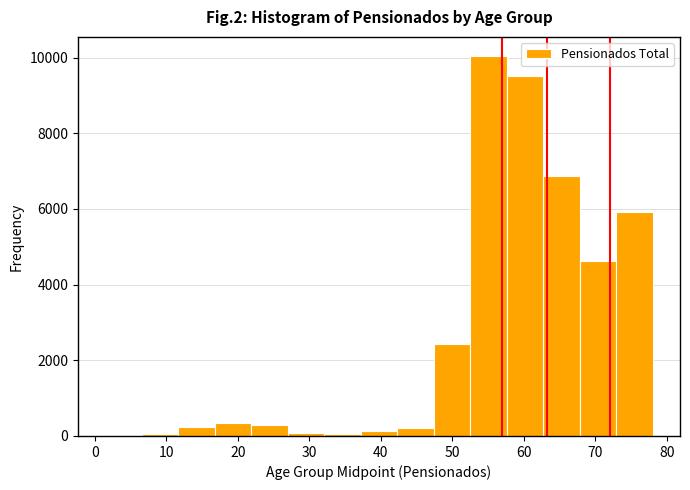

Reading left to right, list every bar in this chart as the range it spans on the x-axis followed by its height. Neither the bar edges nor the heights are printed on the chart, so give them approximately, as read against the axes.

1.5 to 6.6: under 200
6.6 to 11.7: under 200
11.7 to 16.8: 200
16.8 to 21.9: 400
21.9 to 27.0: 200
27.0 to 32.1: under 200
32.1 to 37.2: under 200
37.2 to 42.3: under 200
42.3 to 47.4: 200
47.4 to 52.5: 2400
52.5 to 57.6: 10000
57.6 to 62.7: 9600
62.7 to 67.8: 6800
67.8 to 72.9: 4600
72.9 to 78.0: 6000